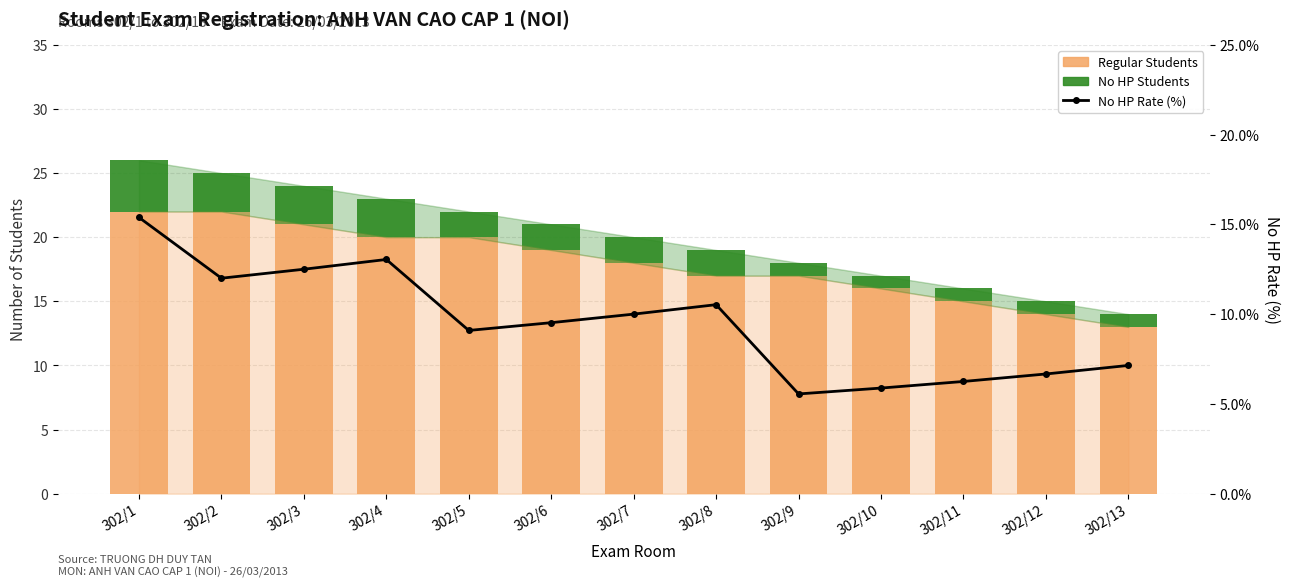

Rank the categories by Regular Students value from lowest to highest.

302/13, 302/12, 302/11, 302/10, 302/8, 302/9, 302/7, 302/6, 302/4, 302/5, 302/3, 302/1, 302/2